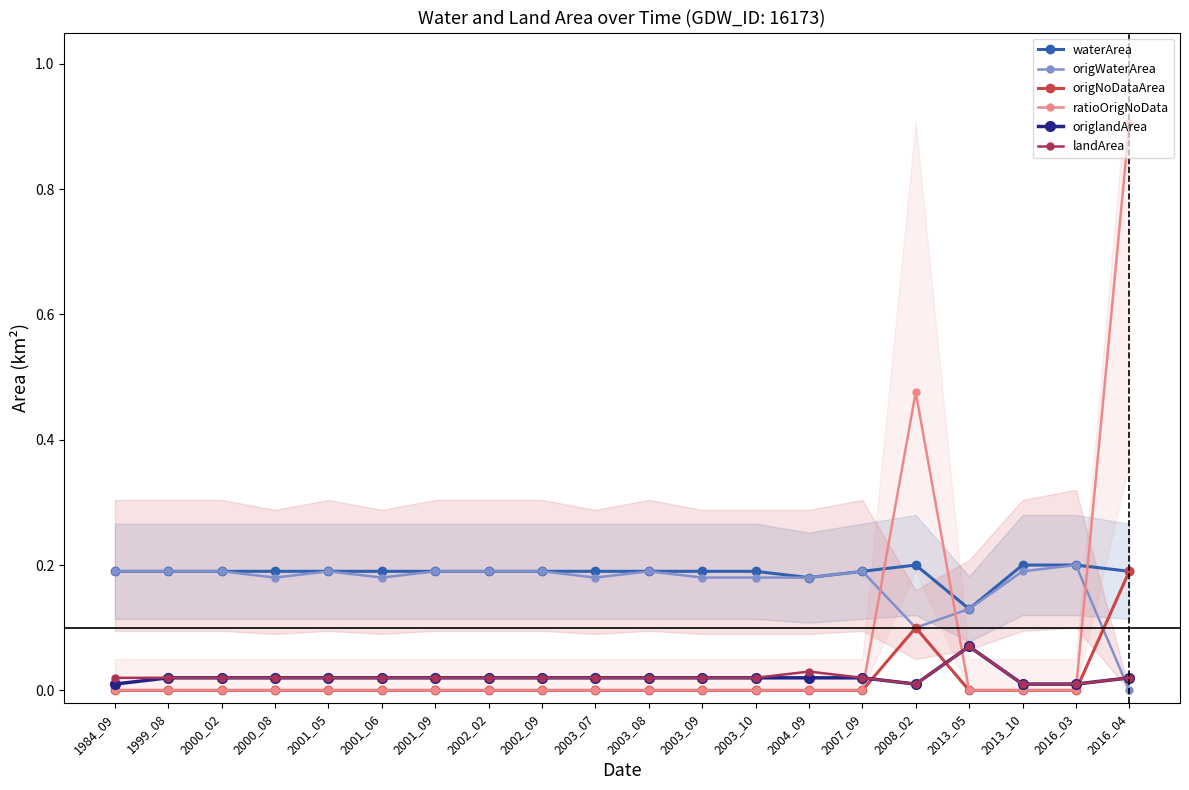

What is the maximum value for waterArea?

0.2